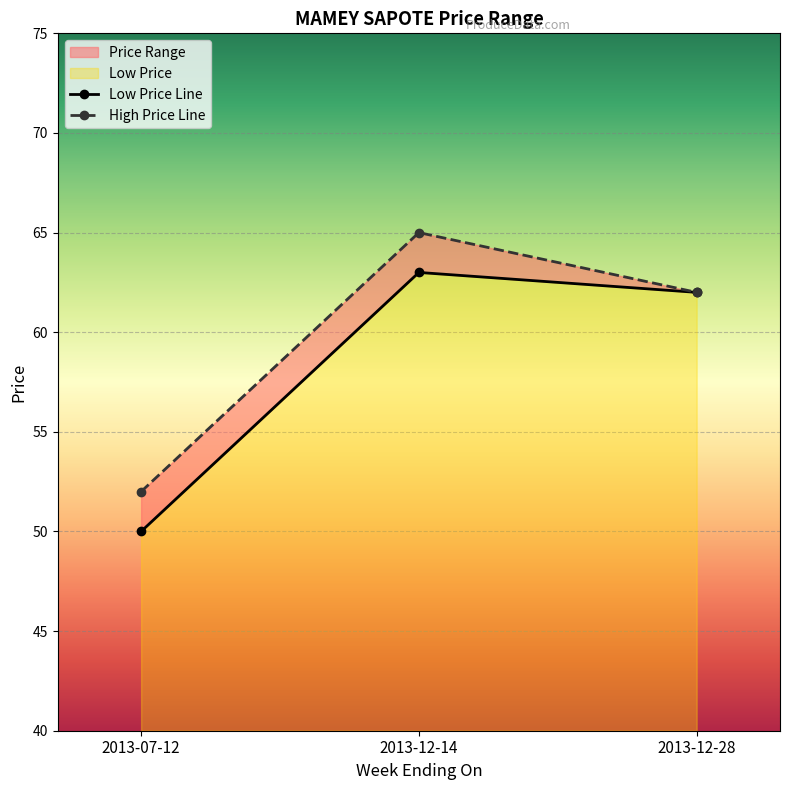

At 2013-12-28, list the series in order from largest to smallest.

Low Price Line, High Price Line